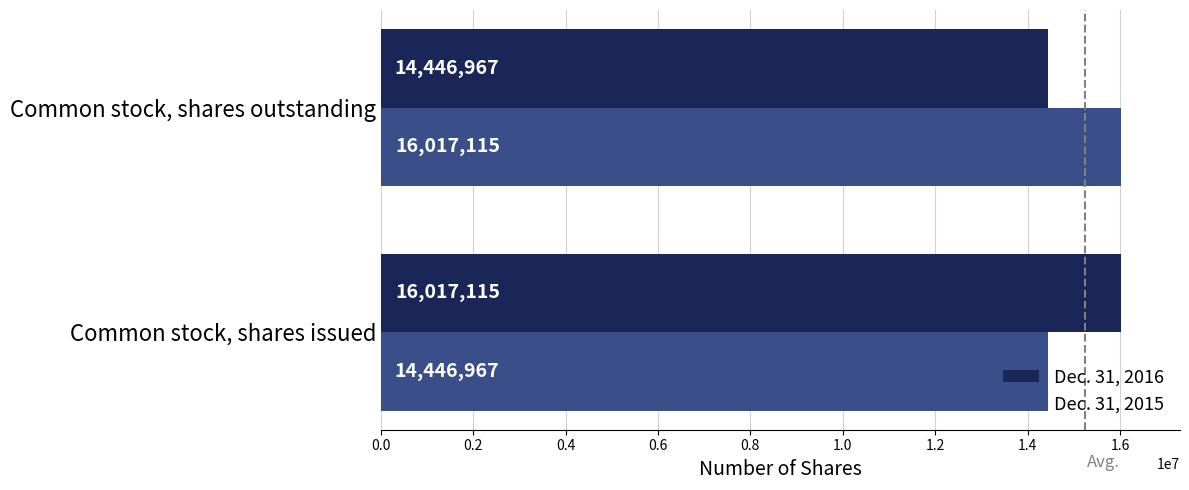

How many data points does each series have?

2